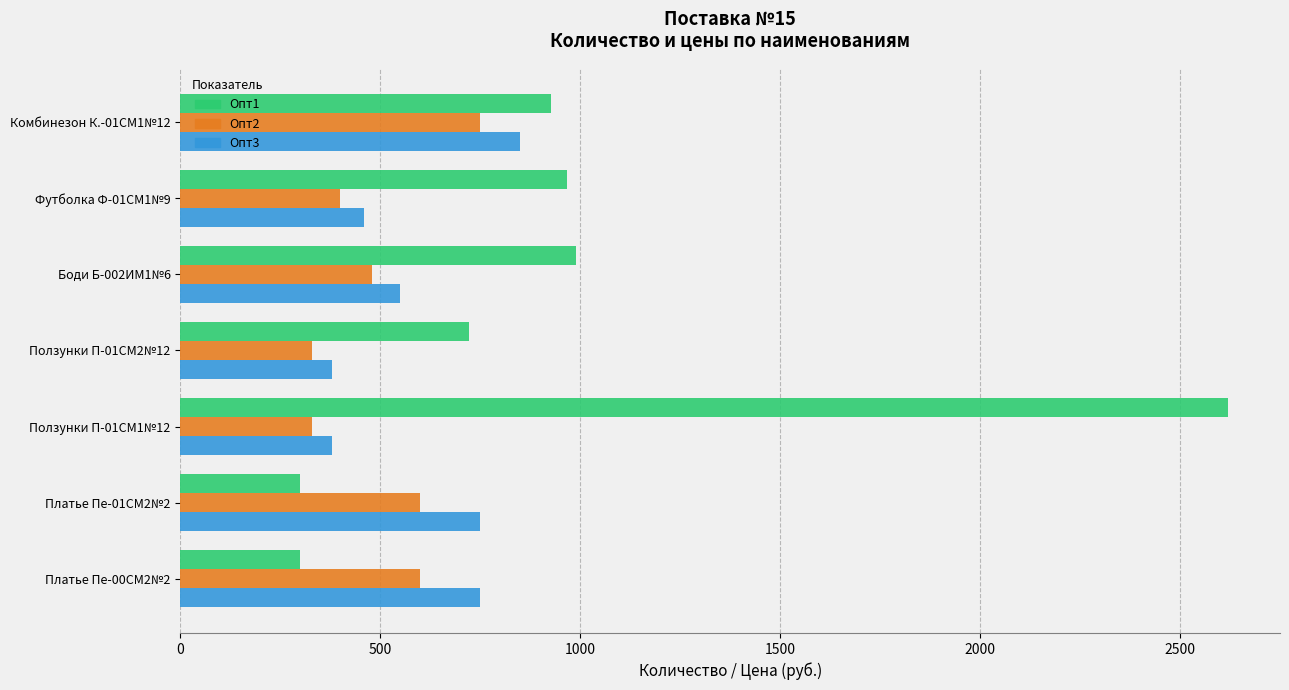

What is the average value of the Опт1 series?

975